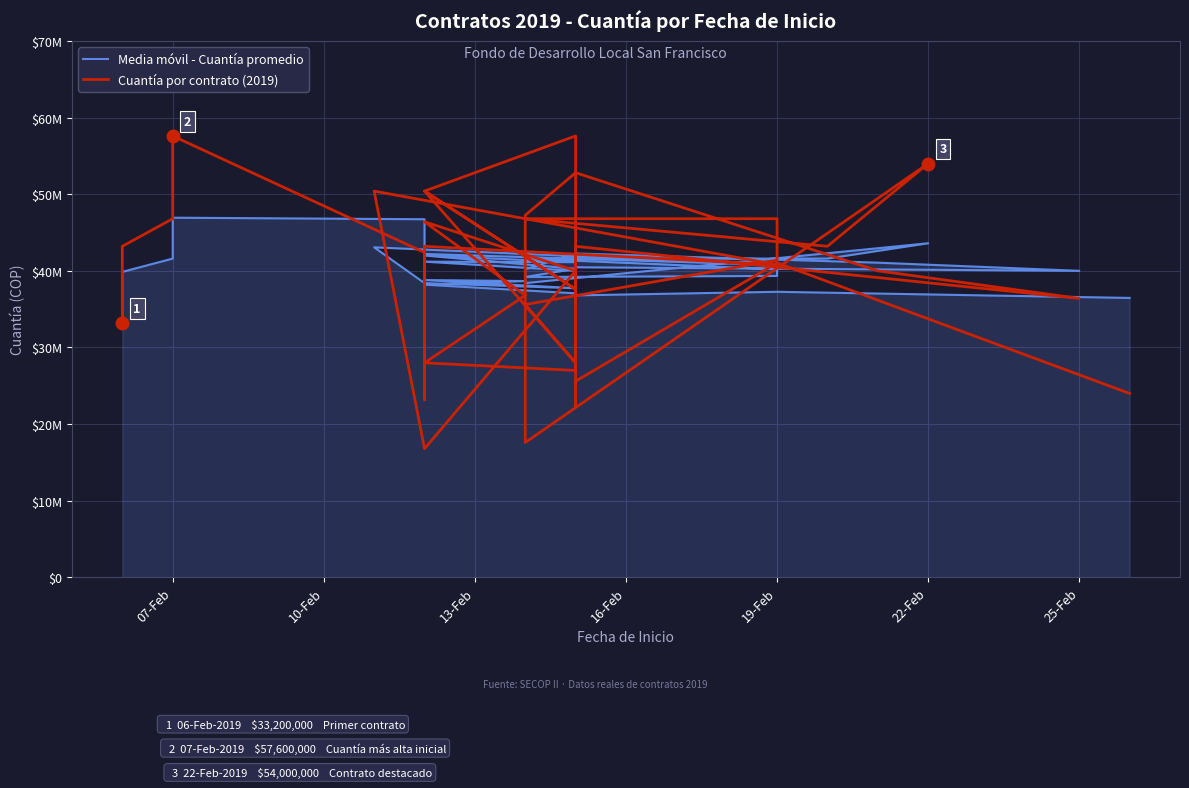

The value of Cuantía por contrato (2019) at 07-Feb is 46800000. True or false?

True